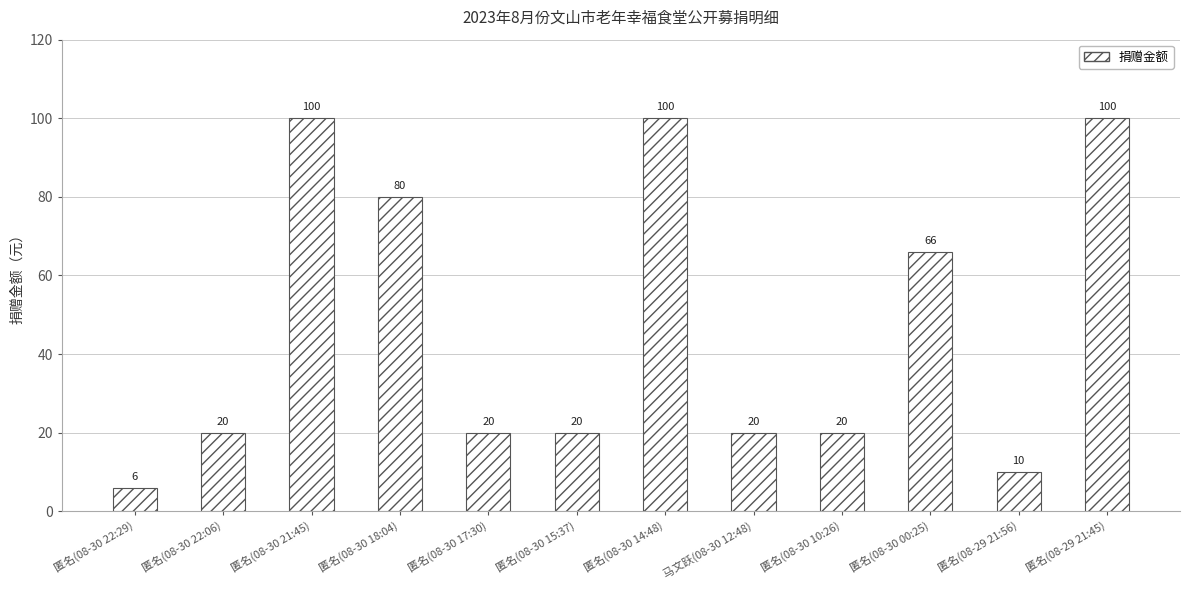

Does the chart contain any negative values?

No